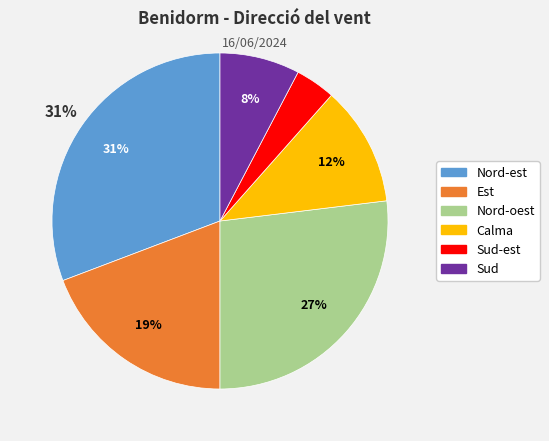

Does any single category account for the majority?

No